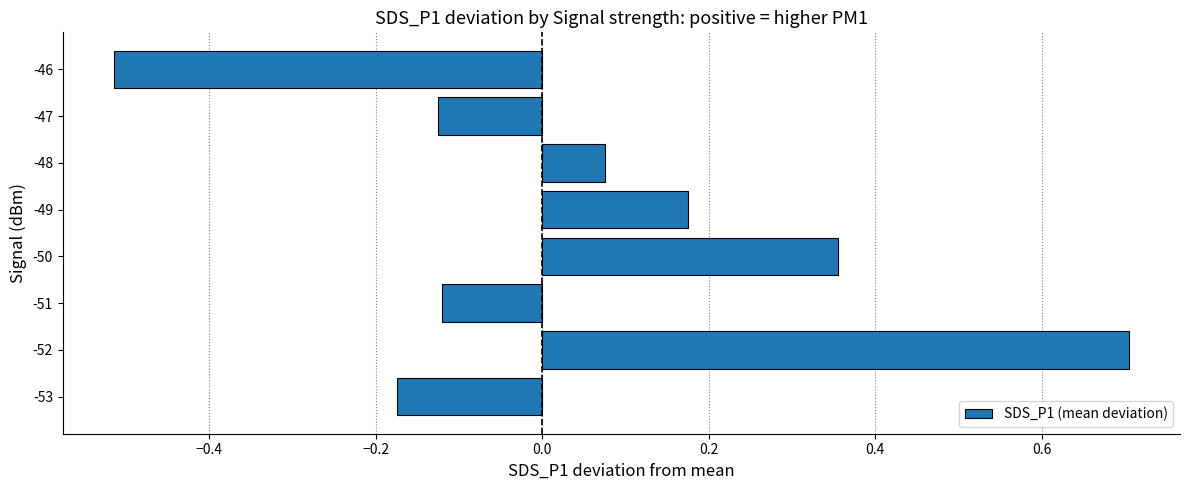

The chart shows a value of 0.7 at -52. True or false?

True